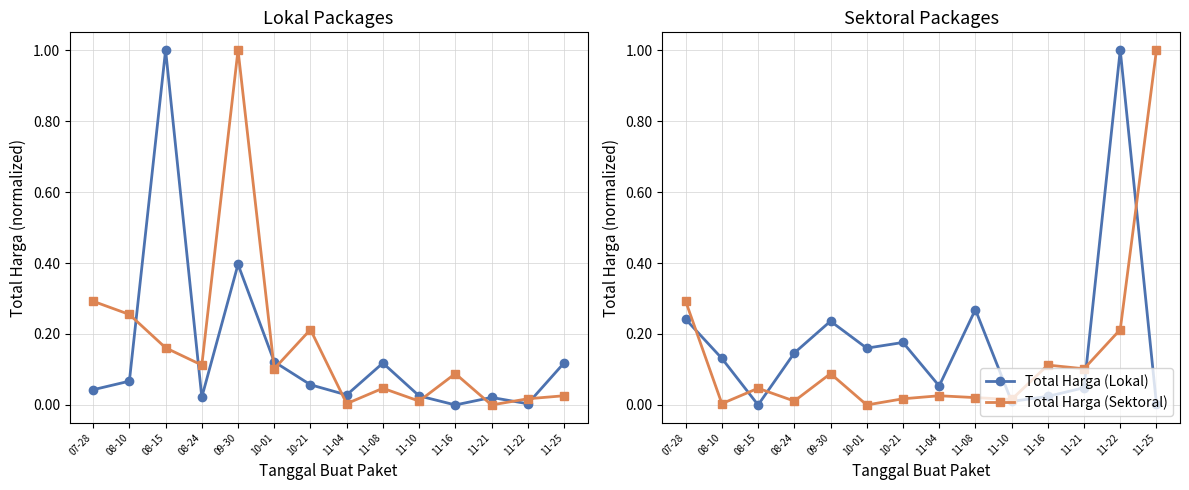

How many times do Total Harga (Lokal) and Total Harga (Sektoral) cross each other?

6